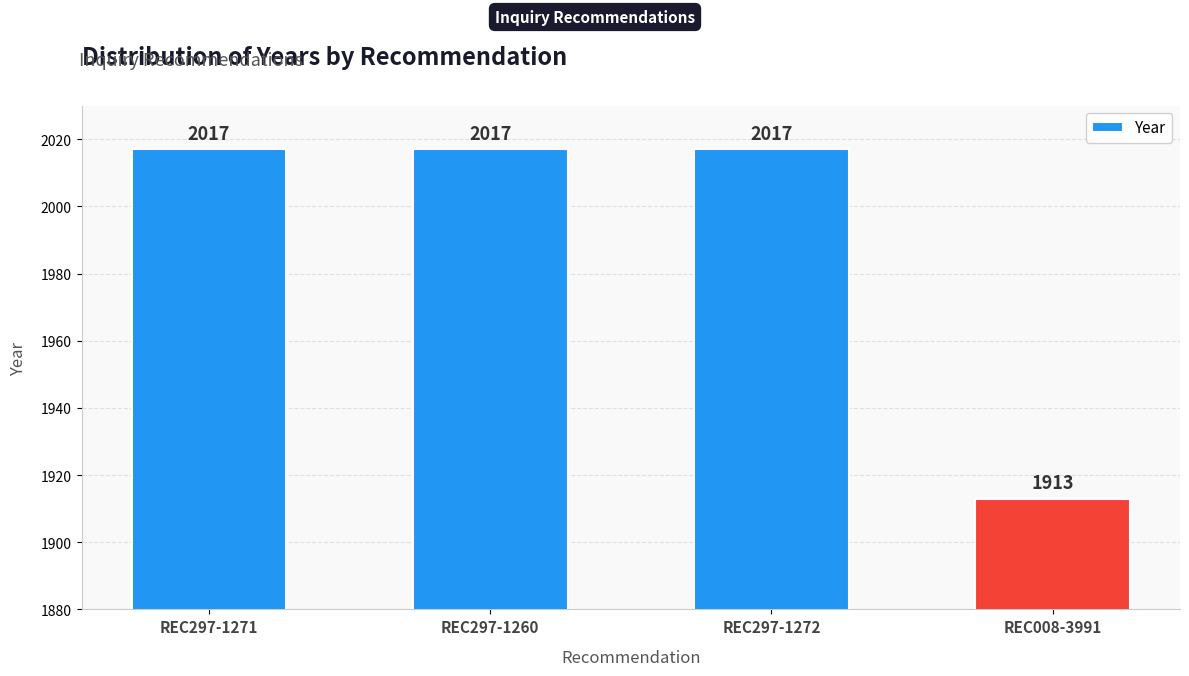

What is the difference between the maximum and minimum values?

104